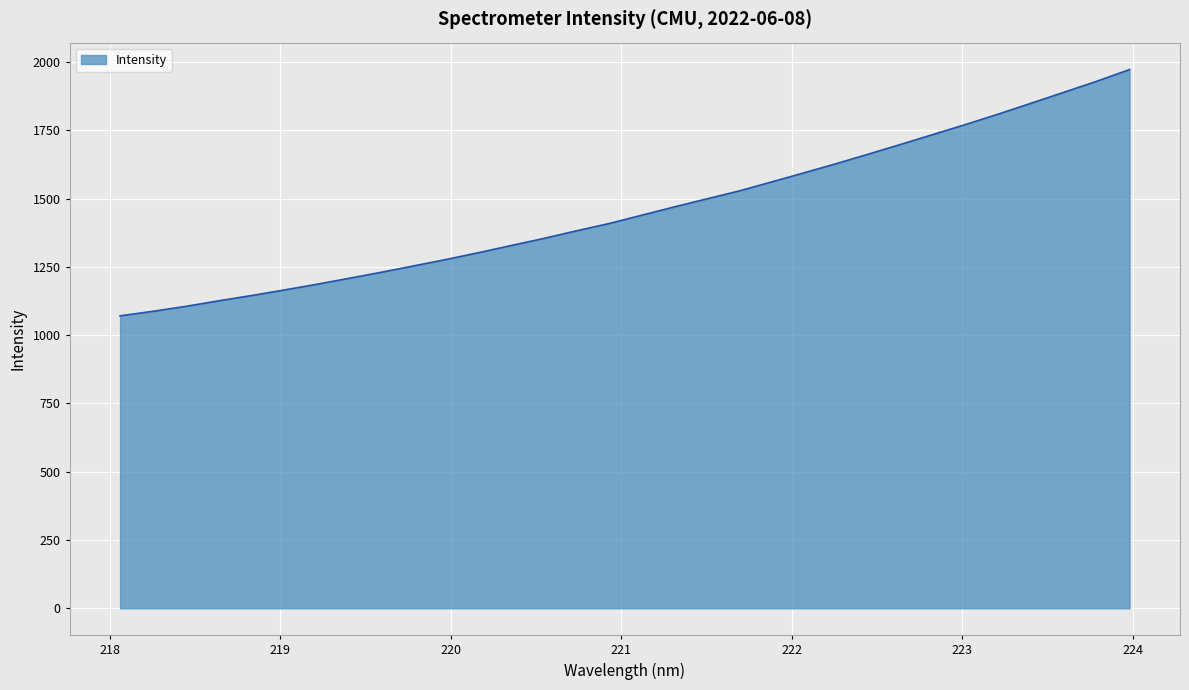

What is the difference between the maximum and minimum values?

901.7